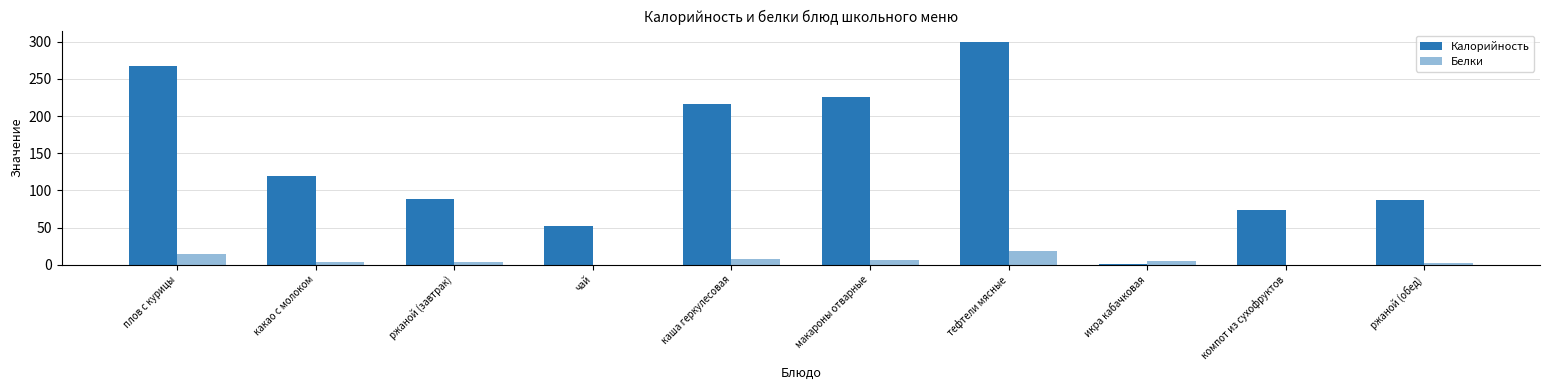

Are the bars grouped side by side (vs. stacked)?

Yes